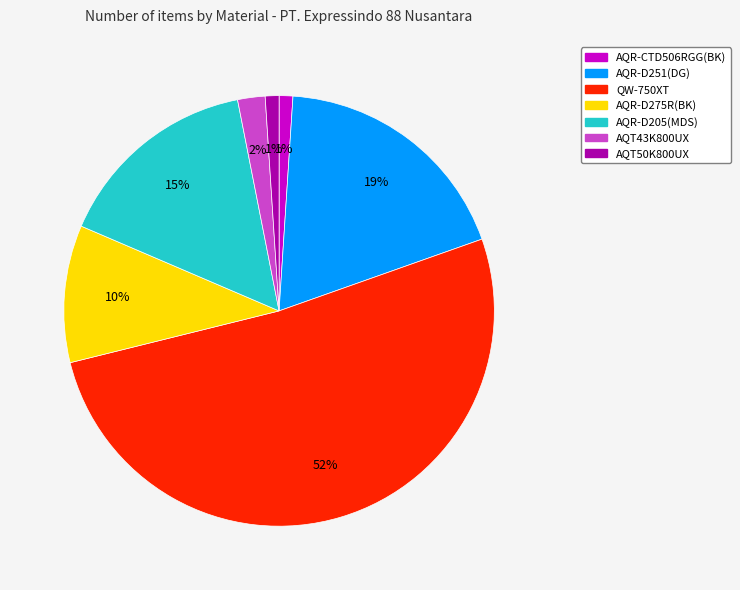

Count the number of slices in the pie.

7